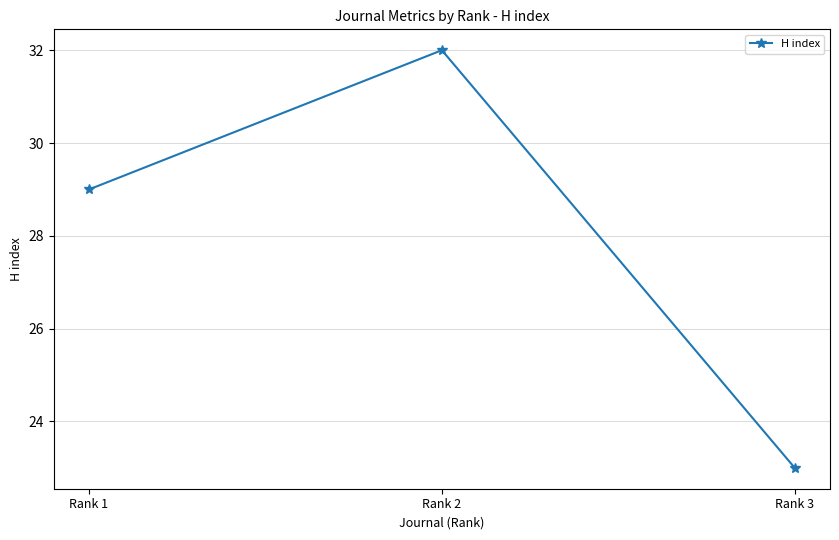

Count the number of categories in the chart.

3